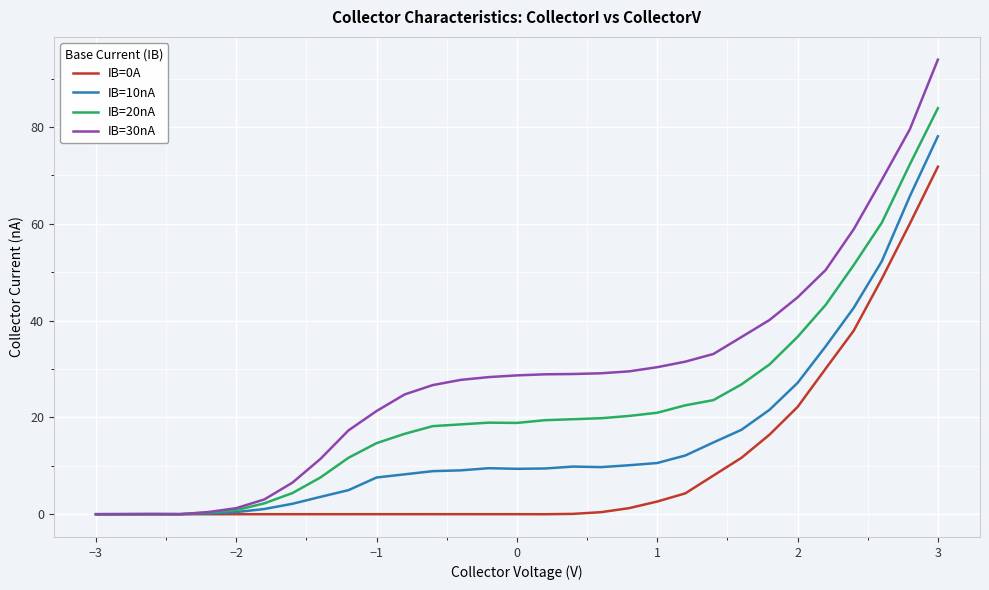

In IB=30nA, how many points are higher than both neighbors (excluding endpoints)?

1